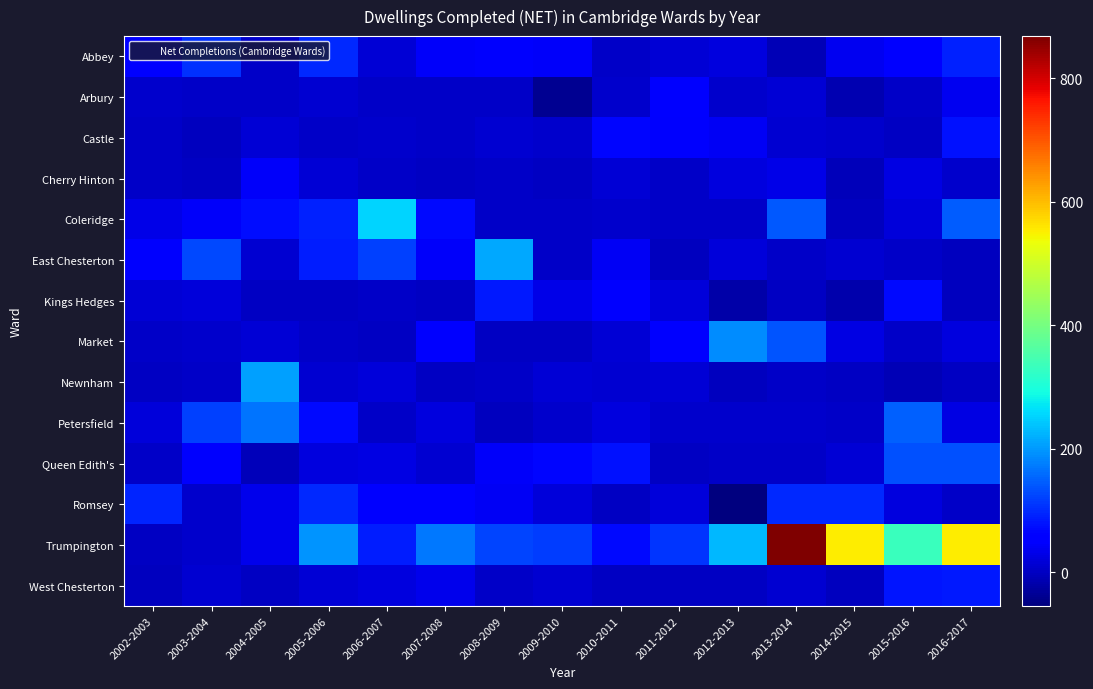

Reading right to left, extract all data points from this chart.

Abbey: 2016-2017=92	2015-2016=52	2014-2015=37	2013-2014=-10	2012-2013=22	2011-2012=14	2010-2011=4	2009-2010=44	2008-2009=49	2007-2008=45	2006-2007=15	2005-2006=99	2004-2005=5	2003-2004=105	2002-2003=54
Arbury: 2016-2017=38	2015-2016=6	2014-2015=-12	2013-2014=14	2012-2013=9	2011-2012=55	2010-2011=9	2009-2010=-39	2008-2009=3	2007-2008=5	2006-2007=5	2005-2006=11	2004-2005=4	2003-2004=3	2002-2003=9
Castle: 2016-2017=76	2015-2016=2	2014-2015=9	2013-2014=11	2012-2013=41	2011-2012=48	2010-2011=65	2009-2010=8	2008-2009=10	2007-2008=6	2006-2007=8	2005-2006=5	2004-2005=17	2003-2004=-2	2002-2003=3
Cherry Hinton: 2016-2017=9	2015-2016=26	2014-2015=-8	2013-2014=30	2012-2013=21	2011-2012=5	2010-2011=15	2009-2010=0	2008-2009=6	2007-2008=2	2006-2007=6	2005-2006=15	2004-2005=43	2003-2004=0	2002-2003=5
Coleridge: 2016-2017=145	2015-2016=20	2014-2015=-3	2013-2014=141	2012-2013=4	2011-2012=6	2010-2011=7	2009-2010=5	2008-2009=4	2007-2008=69	2006-2007=255	2005-2006=91	2004-2005=72	2003-2004=45	2002-2003=28
East Chesterton: 2016-2017=-3	2015-2016=3	2014-2015=13	2013-2014=4	2012-2013=18	2011-2012=-3	2010-2011=41	2009-2010=4	2008-2009=212	2007-2008=43	2006-2007=121	2005-2006=86	2004-2005=10	2003-2004=128	2002-2003=47
Kings Hedges: 2016-2017=-3	2015-2016=70	2014-2015=-18	2013-2014=2	2012-2013=-21	2011-2012=20	2010-2011=56	2009-2010=30	2008-2009=84	2007-2008=1	2006-2007=4	2005-2006=2	2004-2005=2	2003-2004=20	2002-2003=16
Market: 2016-2017=22	2015-2016=3	2014-2015=26	2013-2014=137	2012-2013=189	2011-2012=54	2010-2011=15	2009-2010=2	2008-2009=2	2007-2008=63	2006-2007=0	2005-2006=5	2004-2005=16	2003-2004=8	2002-2003=6
Newnham: 2016-2017=1	2015-2016=-10	2014-2015=1	2013-2014=4	2012-2013=-1	2011-2012=15	2010-2011=10	2009-2010=14	2008-2009=3	2007-2008=1	2006-2007=20	2005-2006=12	2004-2005=205	2003-2004=3	2002-2003=2
Petersfield: 2016-2017=26	2015-2016=150	2014-2015=4	2013-2014=9	2012-2013=9	2011-2012=9	2010-2011=21	2009-2010=7	2008-2009=-1	2007-2008=22	2006-2007=6	2005-2006=71	2004-2005=165	2003-2004=120	2002-2003=18
Queen Edith's: 2016-2017=134	2015-2016=133	2014-2015=16	2013-2014=3	2012-2013=6	2011-2012=0	2010-2011=75	2009-2010=64	2008-2009=45	2007-2008=10	2006-2007=27	2005-2006=21	2004-2005=-6	2003-2004=48	2002-2003=3
Romsey: 2016-2017=5	2015-2016=22	2014-2015=98	2013-2014=99	2012-2013=-55	2011-2012=19	2010-2011=1	2009-2010=20	2008-2009=42	2007-2008=50	2006-2007=60	2005-2006=100	2004-2005=33	2003-2004=9	2002-2003=95
Trumpington: 2016-2017=551	2015-2016=333	2014-2015=553	2013-2014=868	2012-2013=228	2011-2012=109	2010-2011=70	2009-2010=115	2008-2009=123	2007-2008=171	2006-2007=87	2005-2006=196	2004-2005=33	2003-2004=7	2002-2003=2
West Chesterton: 2016-2017=85	2015-2016=82	2014-2015=-3	2013-2014=13	2012-2013=2	2011-2012=1	2010-2011=1	2009-2010=13	2008-2009=6	2007-2008=33	2006-2007=24	2005-2006=17	2004-2005=2	2003-2004=11	2002-2003=-1